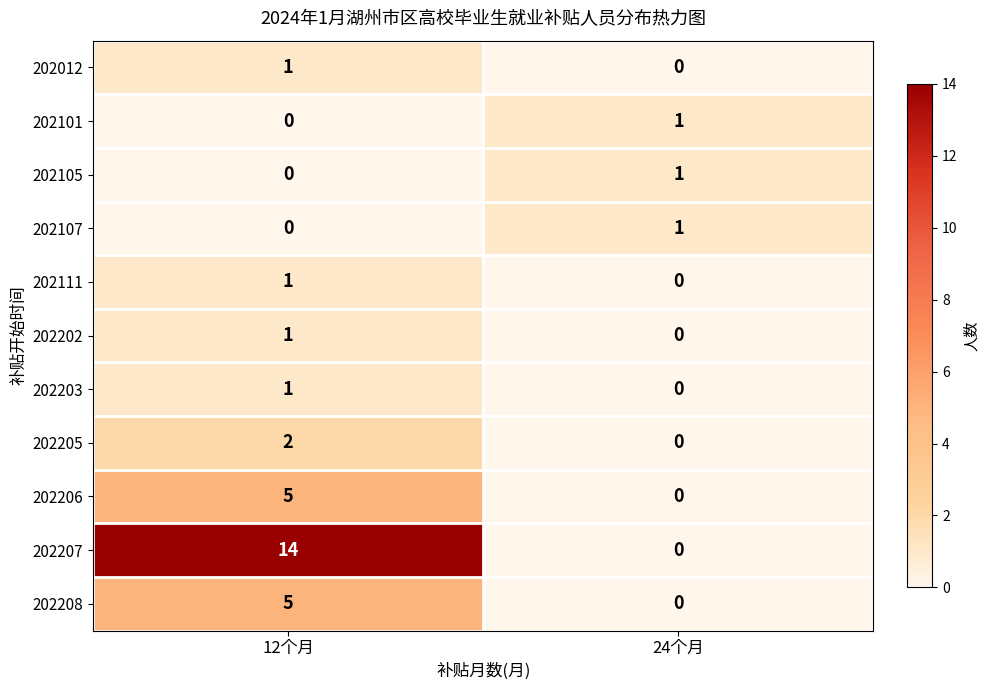

Which series has the largest range (max minus min)?

202207